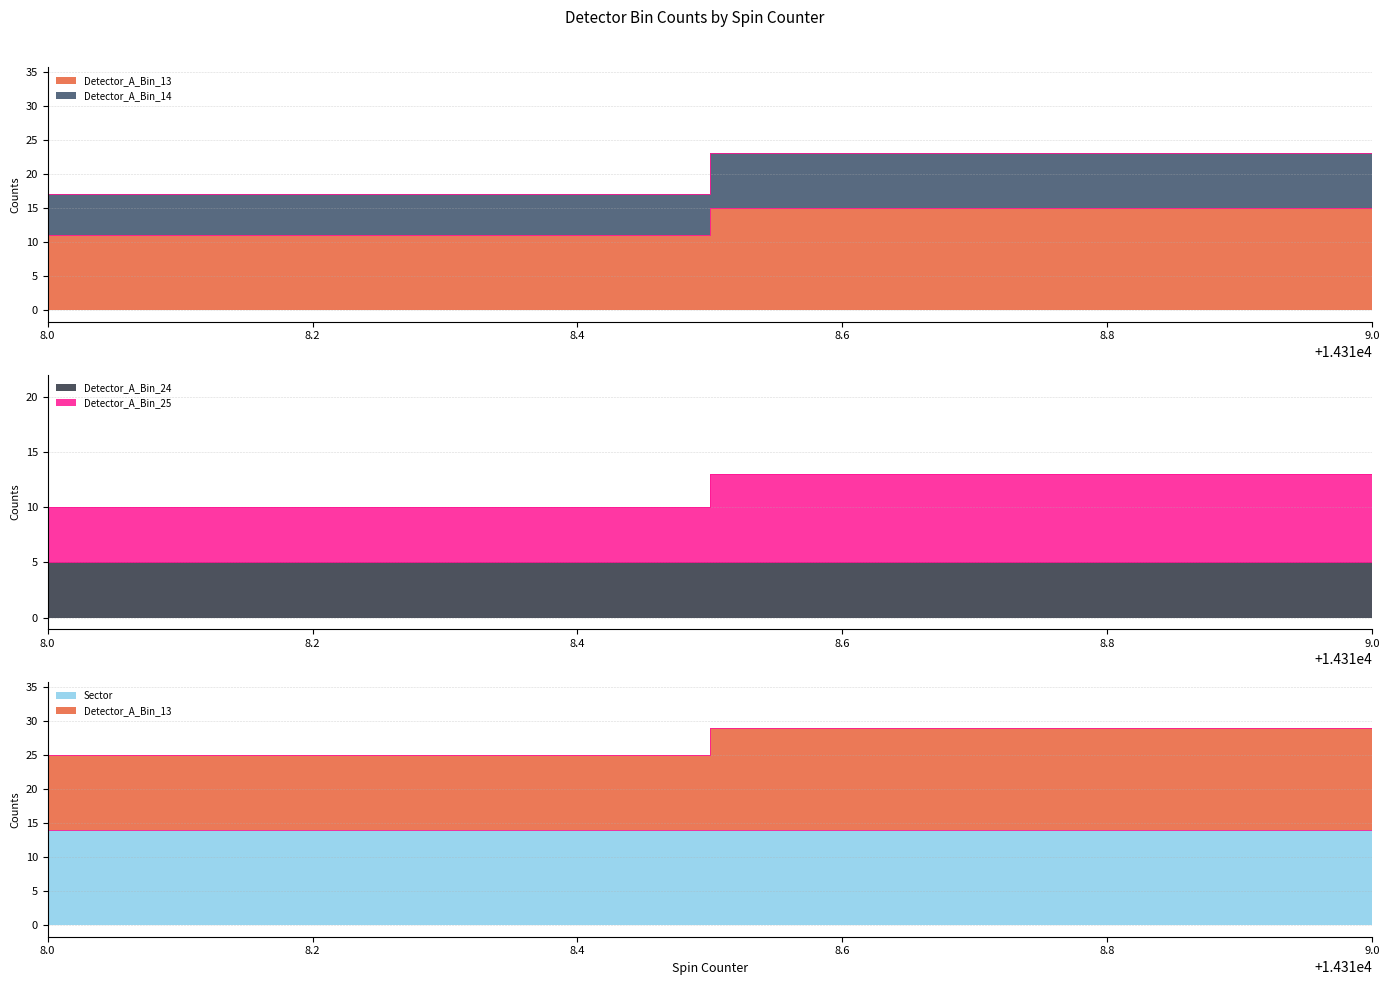

What is the value of the Detector_A_Bin_13 point at the 33rd from the left?

15